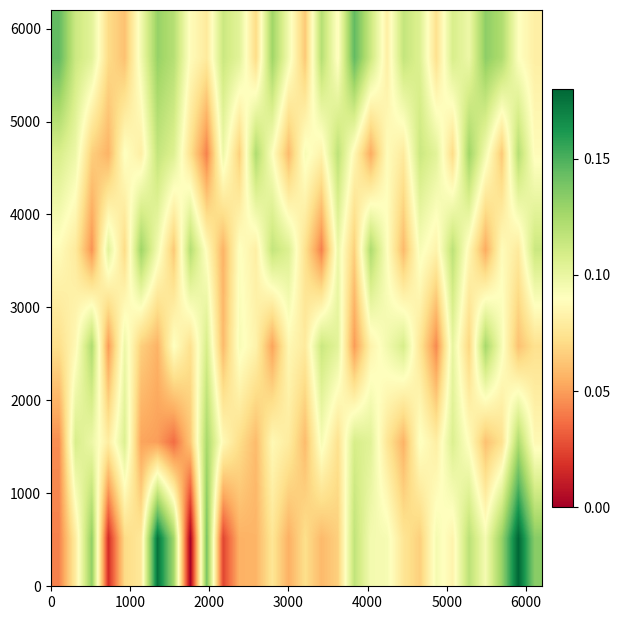

How many categories are shown in the chart?

30